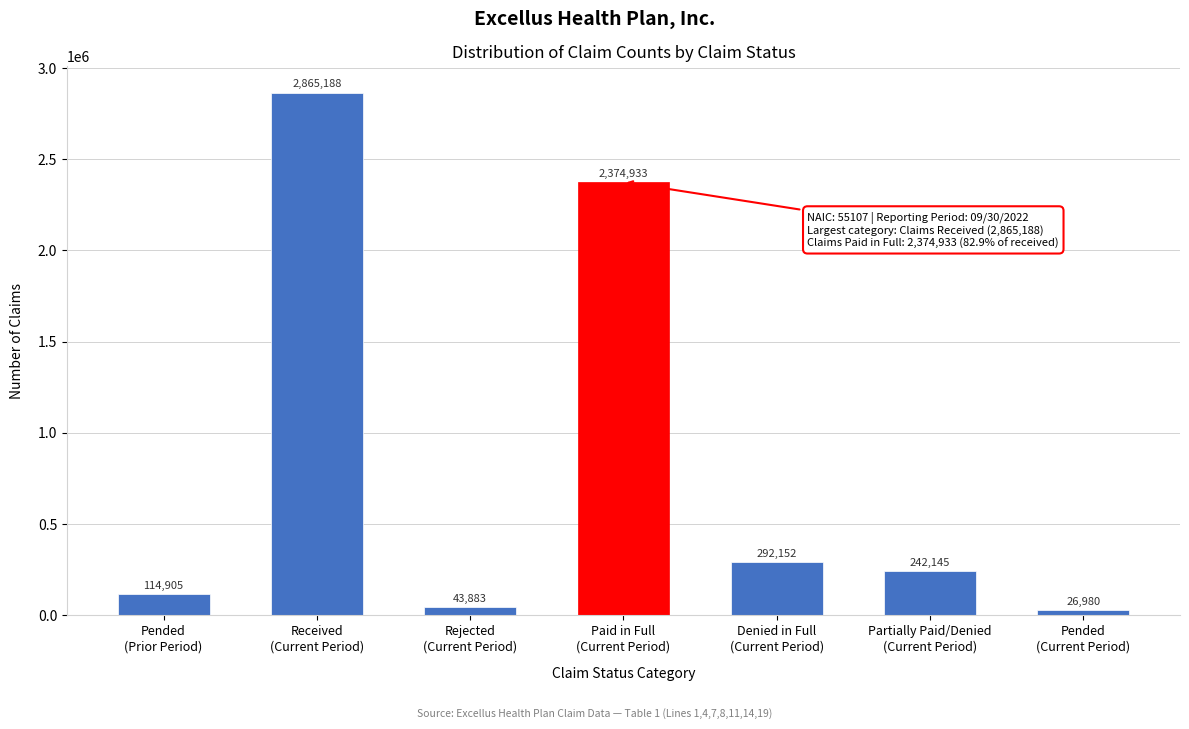

Reading left to right, what are all the values shown in this chart?

114905	2865188	43883	2374933	292152	242145	26980